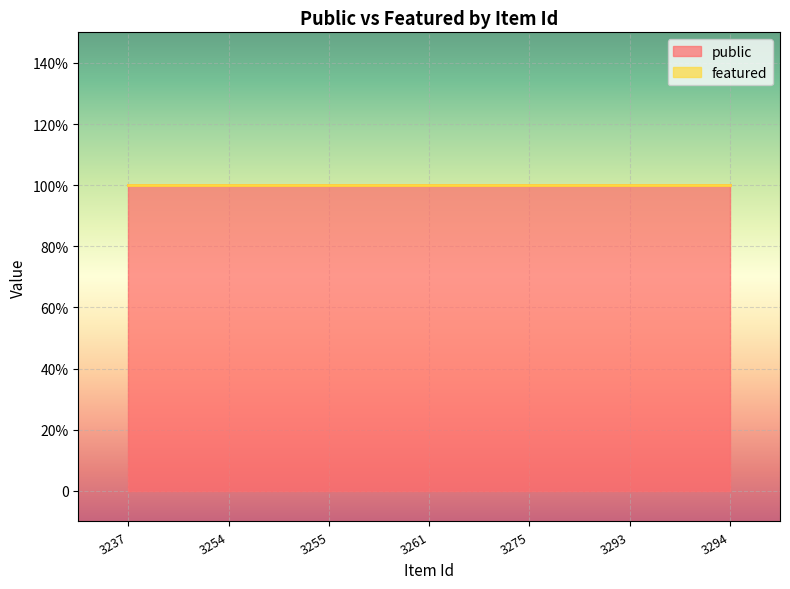

What is the total value across all series at 3261?

1